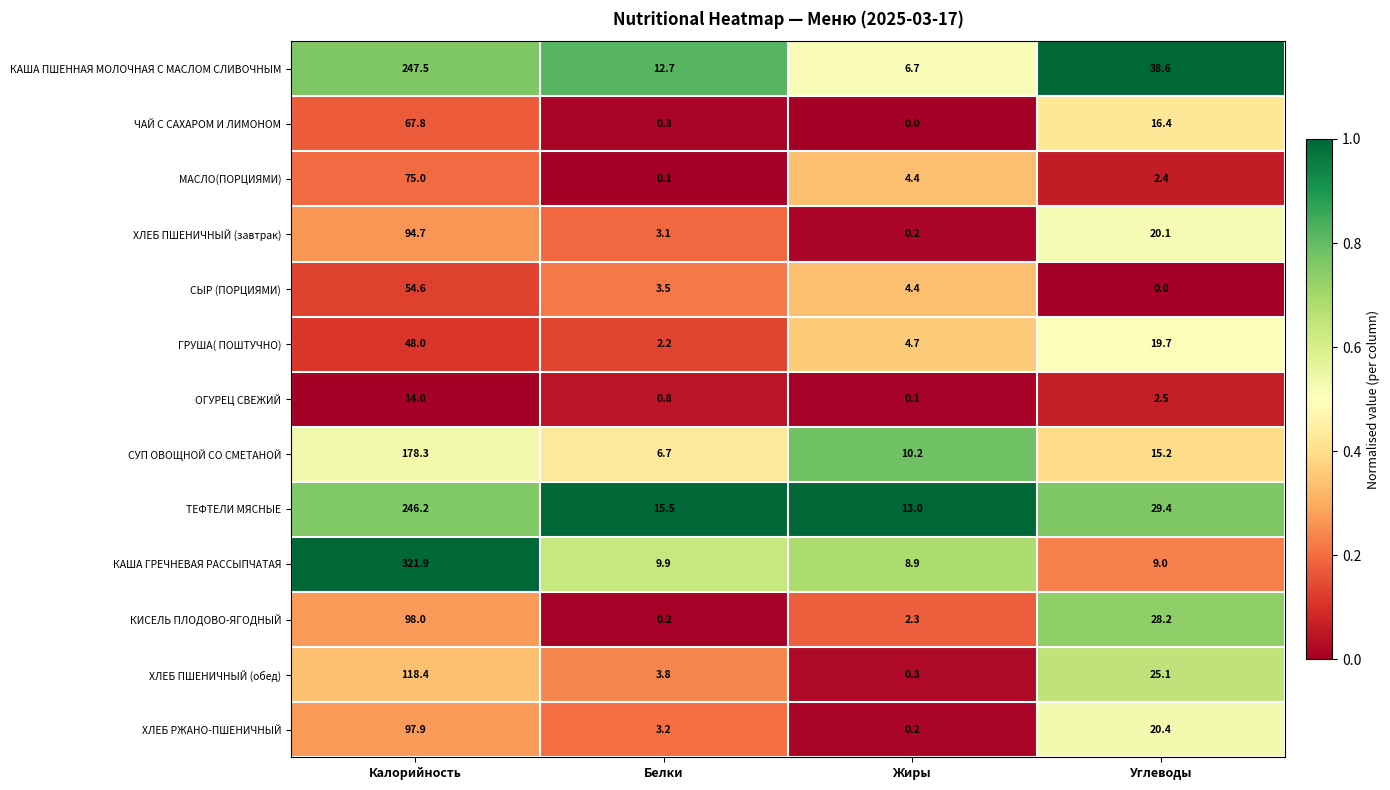

What is the difference between the highest and lowest values at Жиры?

13.0